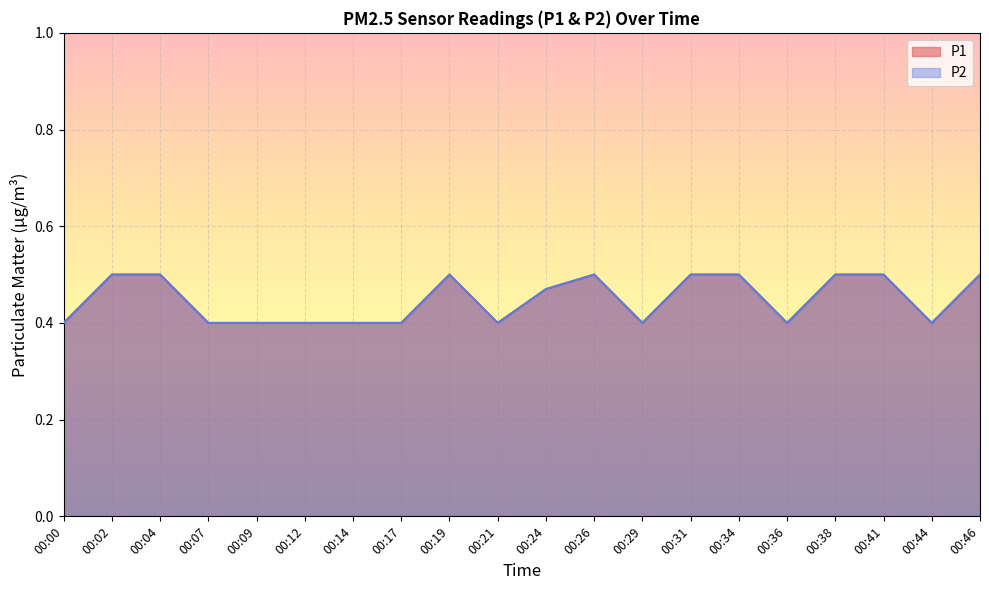

How many interior local valleys does the P1 series have?

4